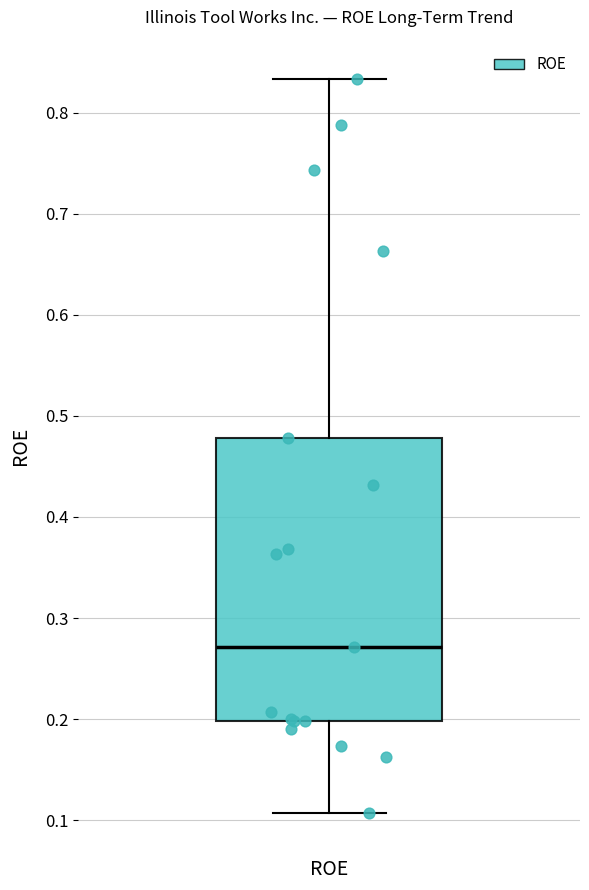

Where does the median line of the box for ROE sit on the y-axis? The values are not printed on the chart, so give them approximately, as read against the axis.

0.27